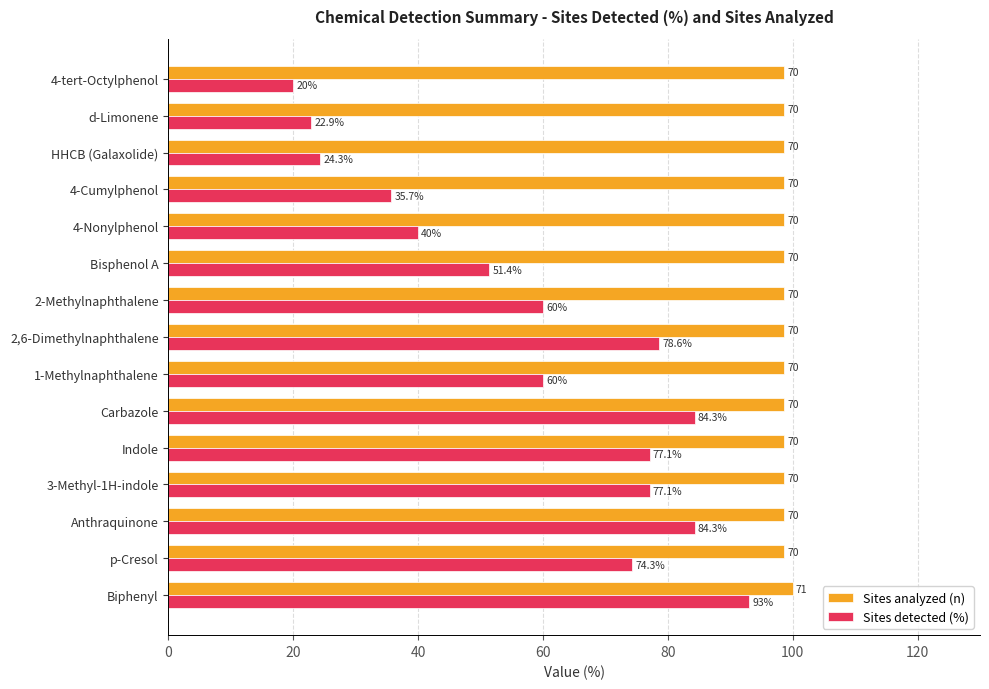

Which category has the lowest value across all series?

4-tert-Octylphenol